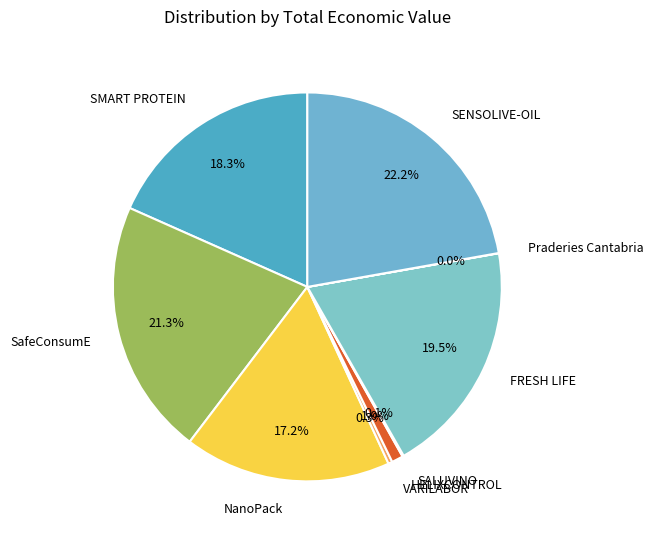

The SMART PROTEIN slice represents 25% of the pie. True or false?

False